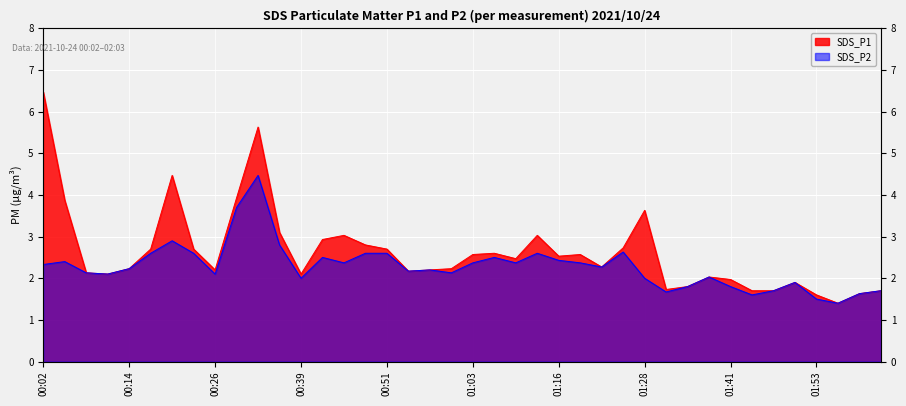

List the series in order of their peak value, lowest first.

SDS_P2, SDS_P1